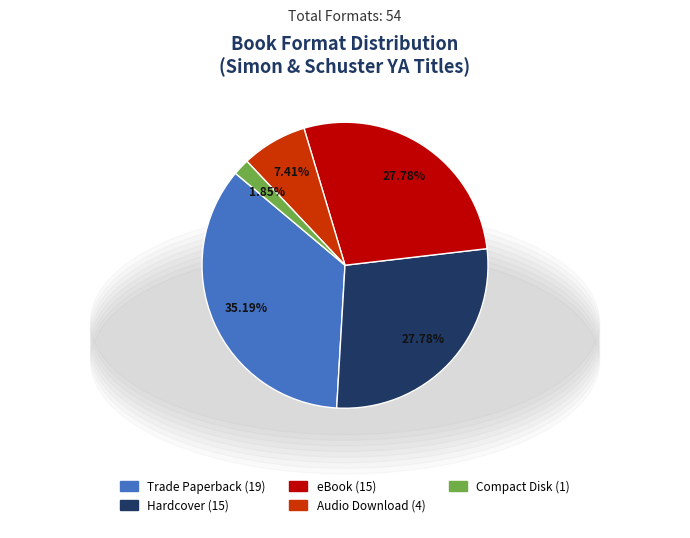

Combined, do Trade Paperback and Audio Download account for over 50%?

No